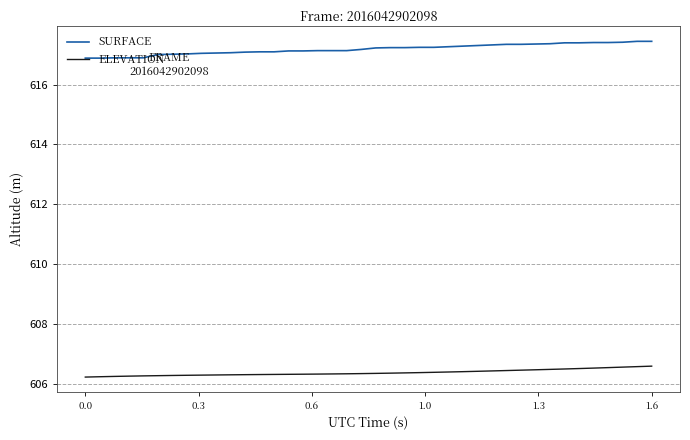

True or false: ELEVATION and SURFACE intersect in this chart.

False